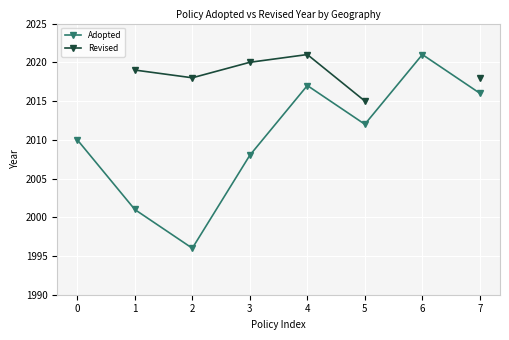

True or false: Adopted and Revised cross at least once.

False